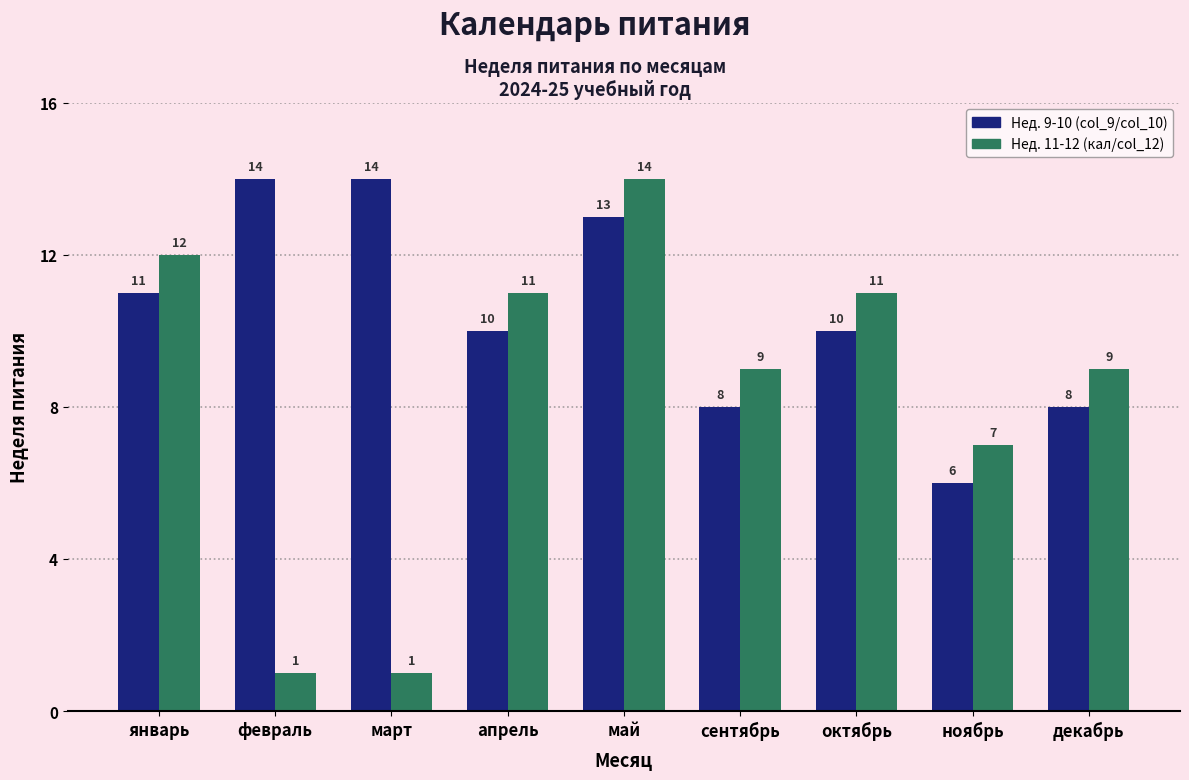

True or false: Нед. 11-12 (кал/col_12) has a value of 10 at ноябрь.

False